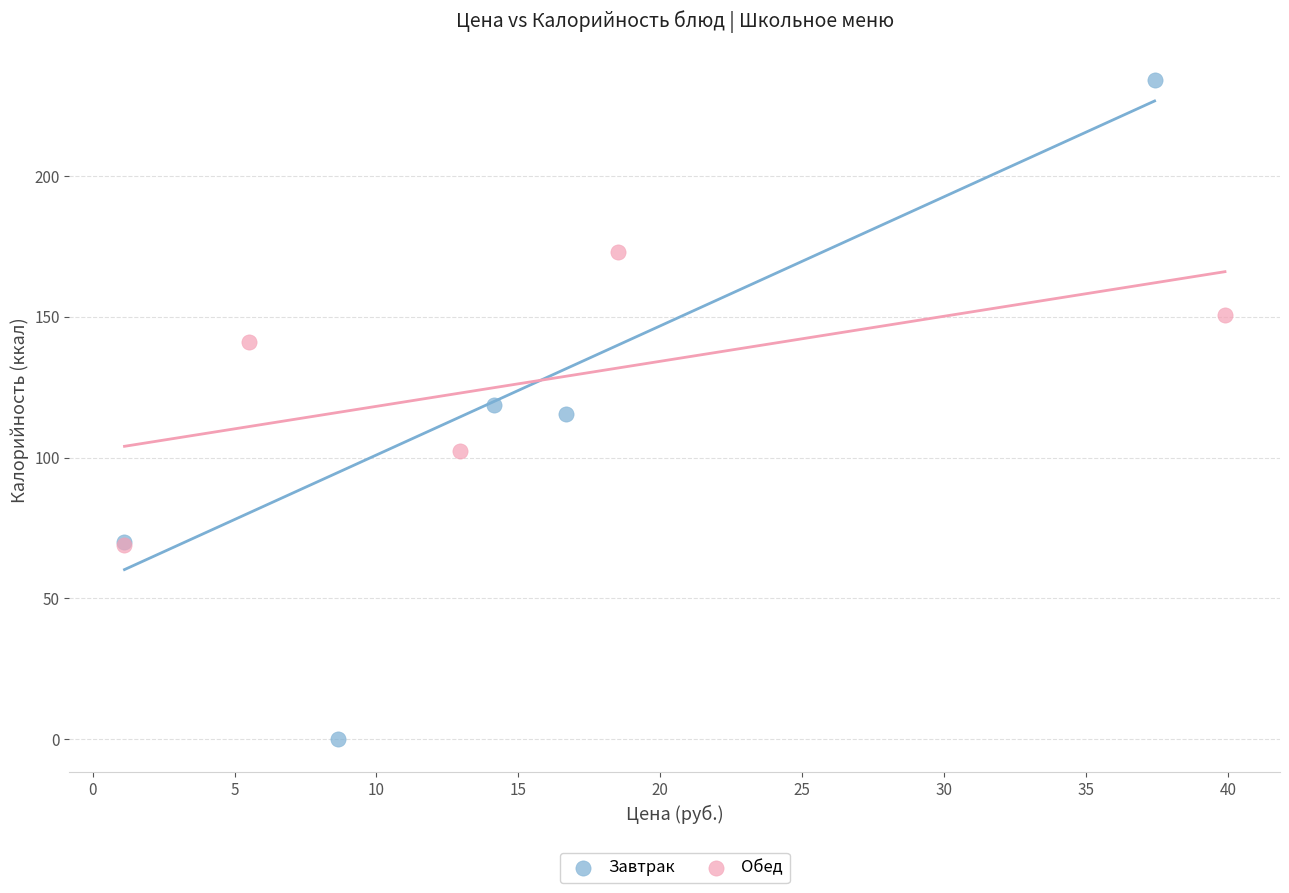

Which series has the largest Y range (max minus min)?

Завтрак